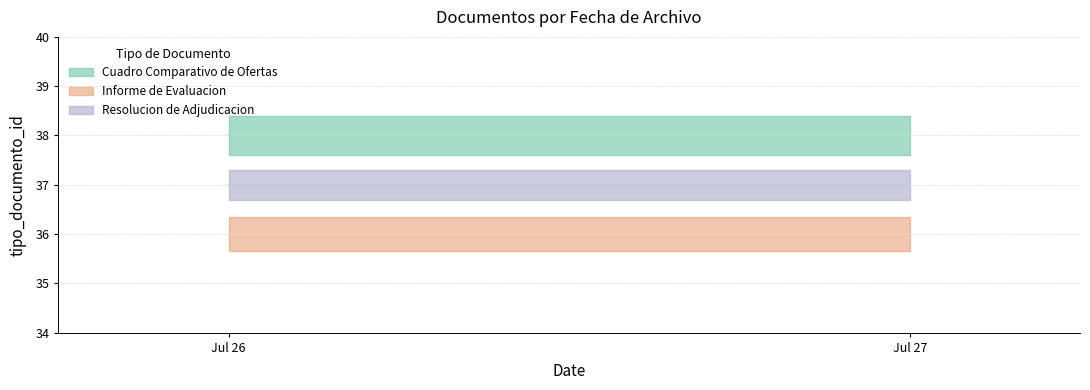

Is it true that Informe de Evaluacion (line) equals 36 at Jul 27?

True